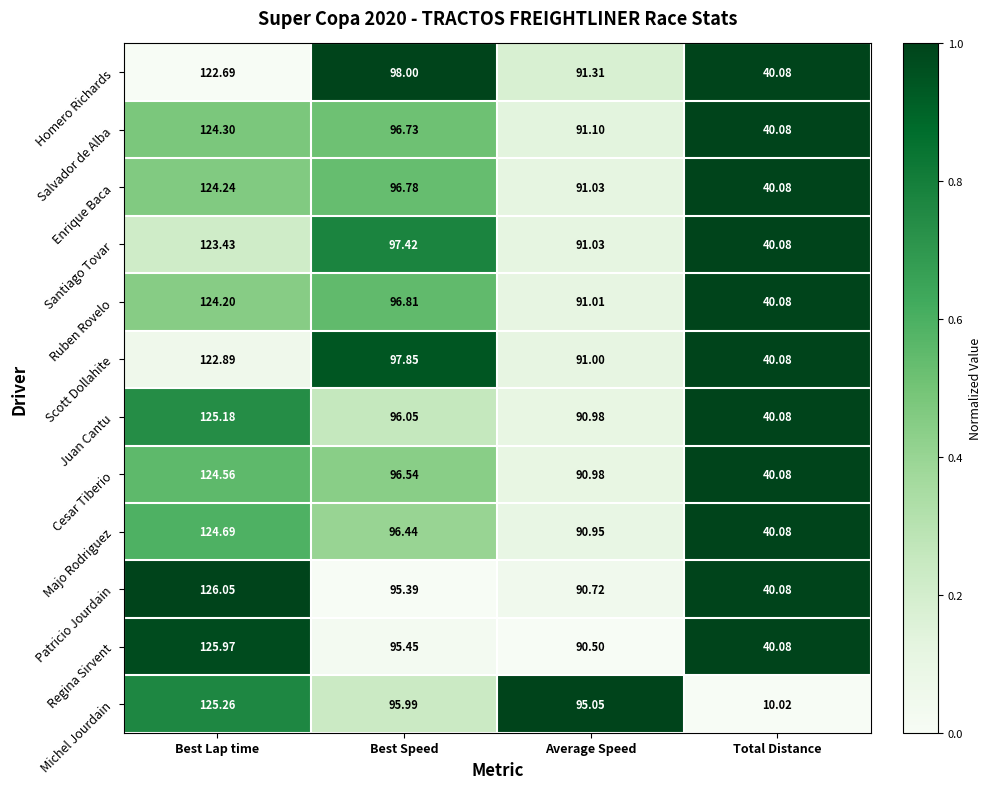

At which label is Patricio Jourdain closest to 83?

Average Speed